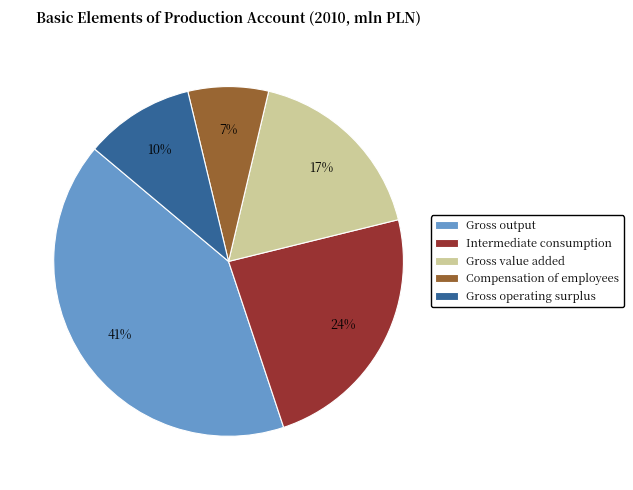

The Gross value added slice represents 31% of the pie. True or false?

False